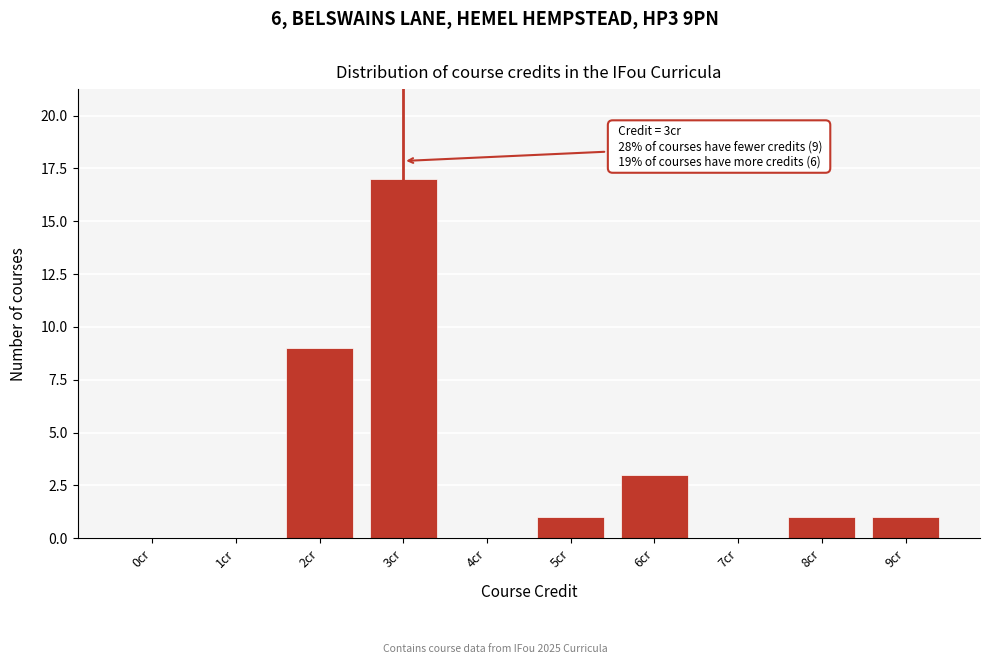

Reading left to right, list all the values displayed in this chart.

0cr=0	1cr=0	2cr=9	3cr=17	4cr=0	5cr=1	6cr=3	7cr=0	8cr=1	9cr=1